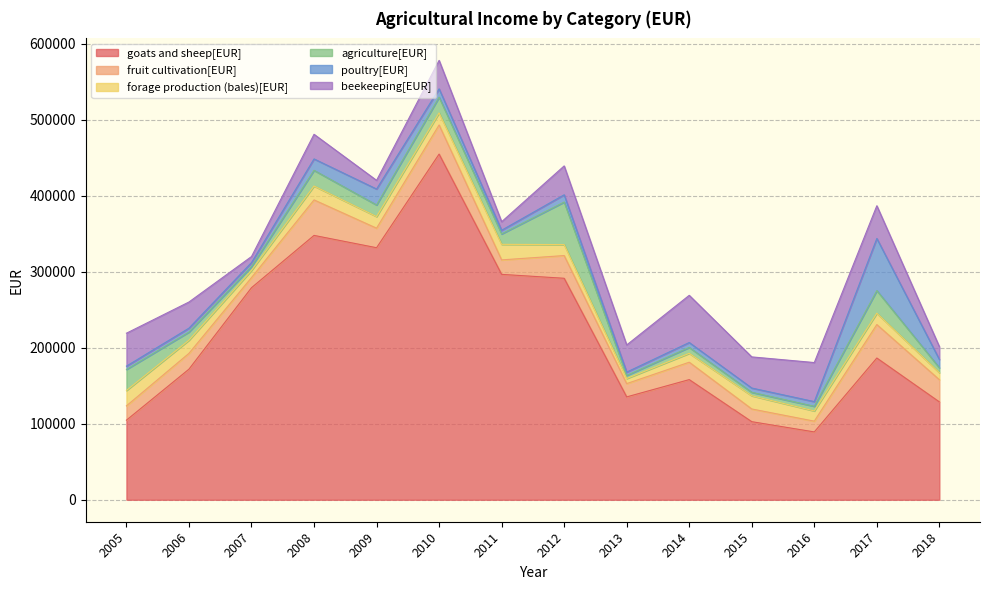

Where is the first local minimum for agriculture[EUR]?

2007